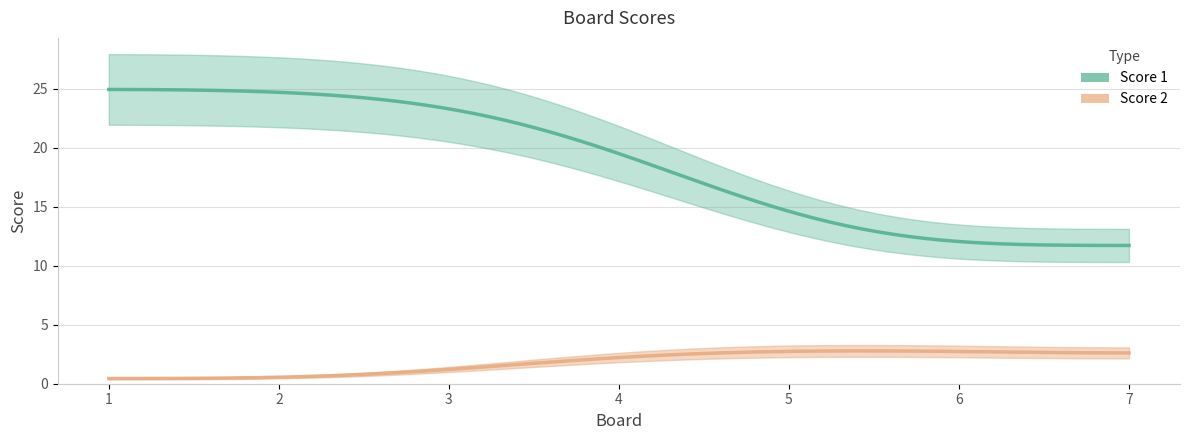

True or false: Score 2 and Score 1 cross at least once.

False